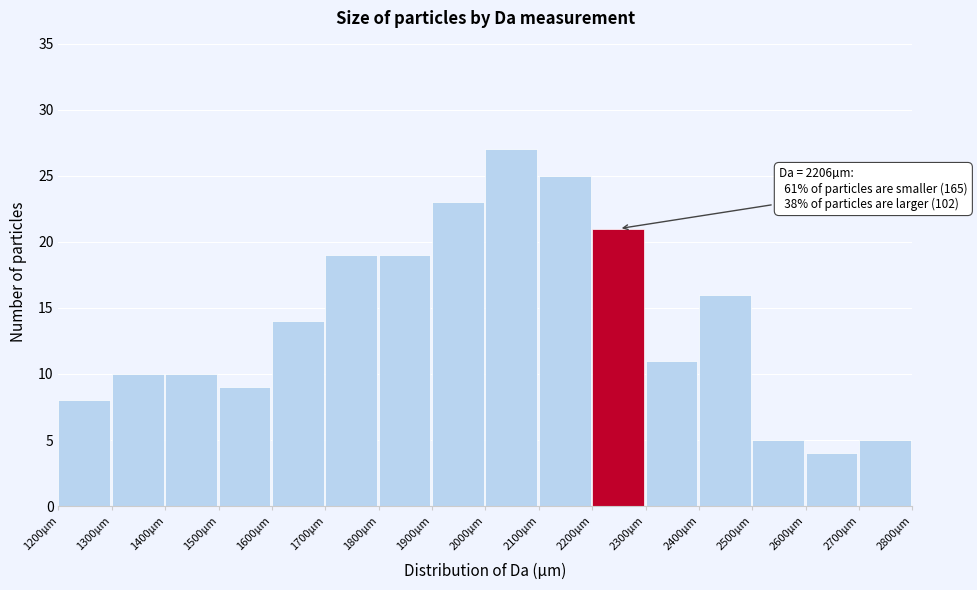

Over which range of the x-axis is the bar tallest?

2000 to 2100